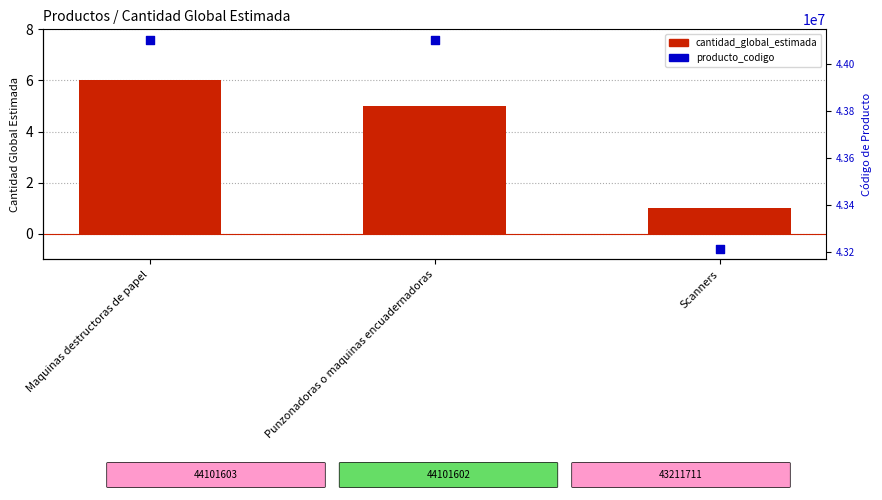

Which series has the largest total across all categories?

producto_codigo